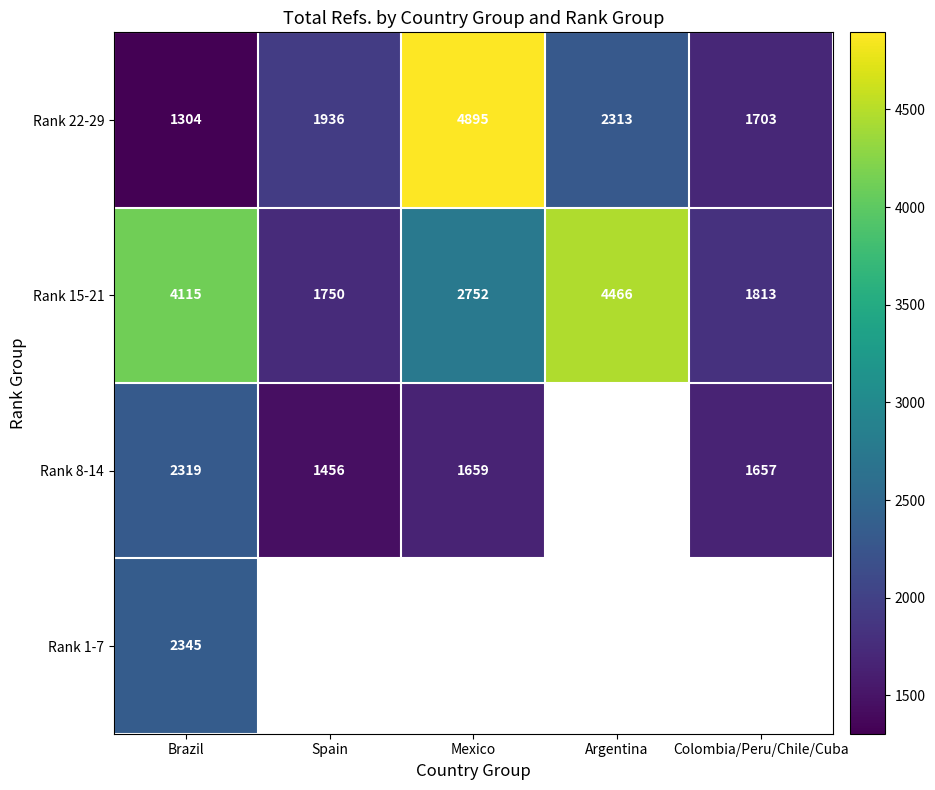

At Brazil, list the series in order from largest to smallest.

Rank 15-21, Rank 1-7, Rank 8-14, Rank 22-29